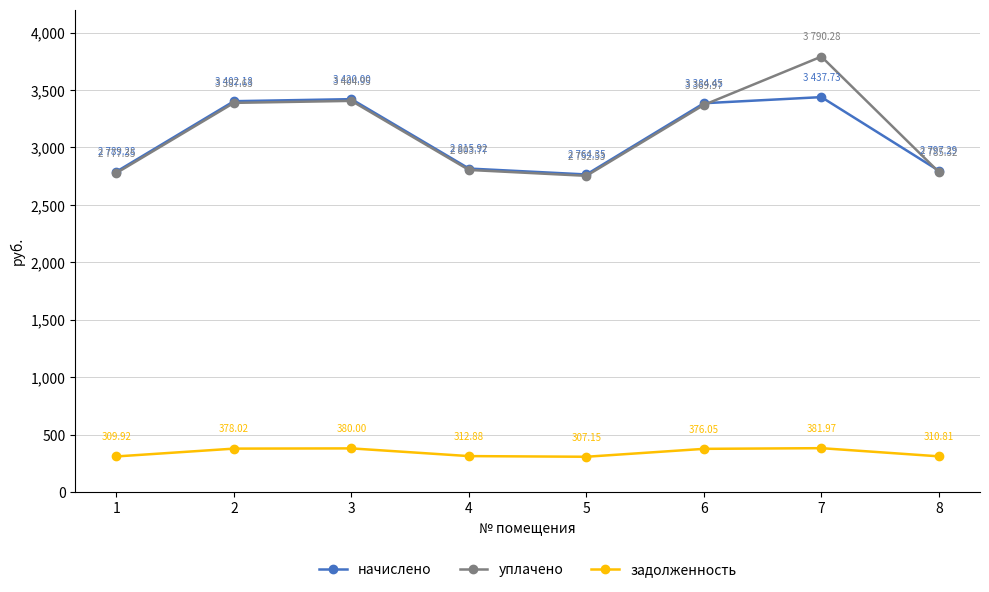

What is the total value across all series at 7?

7610.0